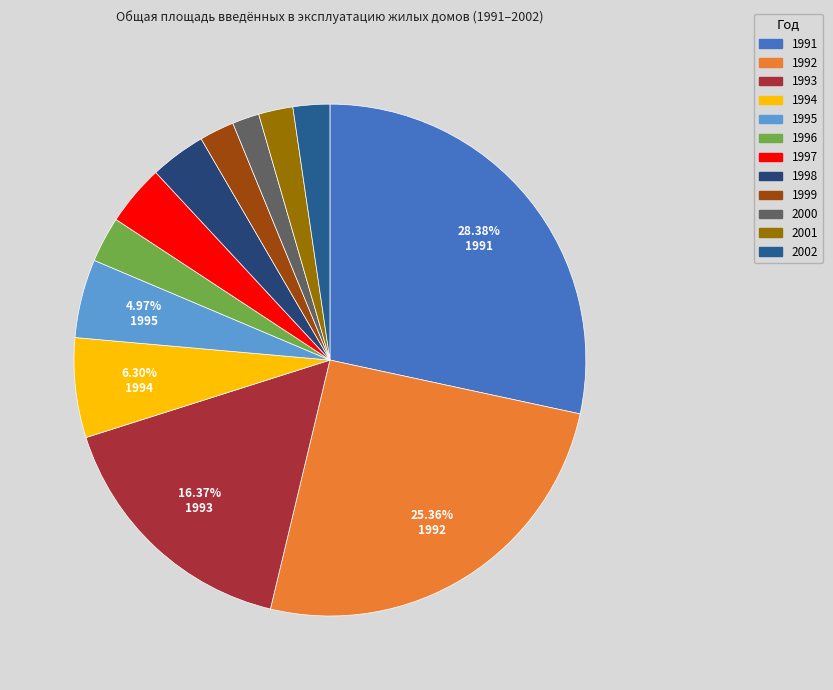

What is the ratio of the value at 1999 to the value at 2002?

0.9